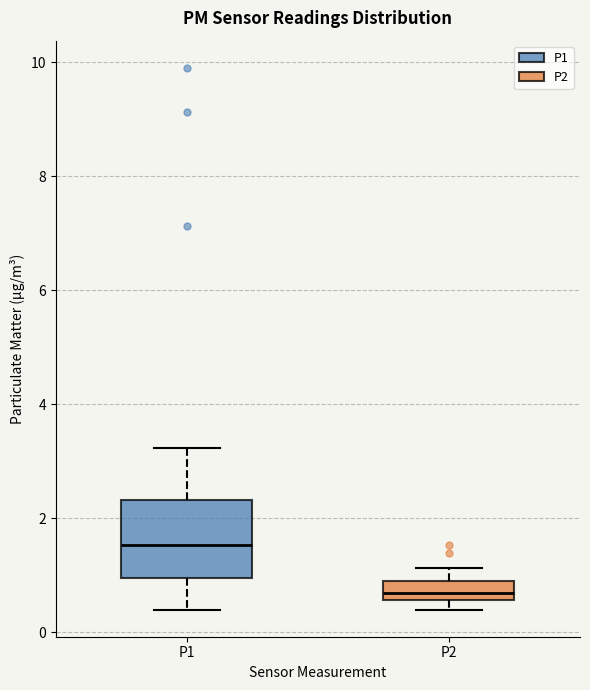

Where is the lower edge of the box for P1 on the y-axis? The values are not printed on the chart, so give them approximately, as read against the axis.

1.0